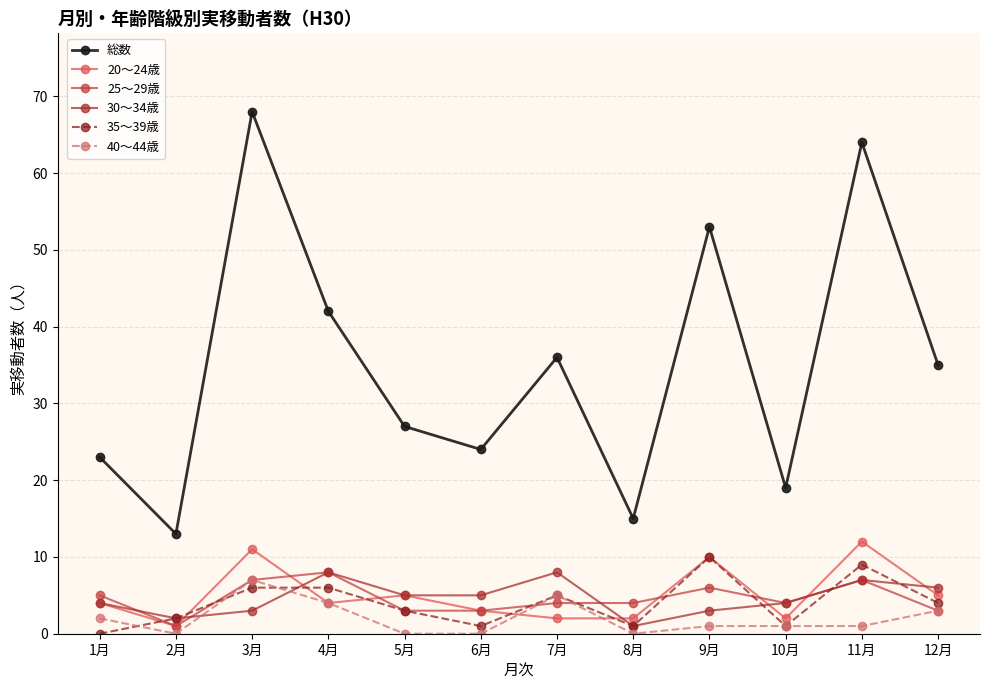

What is the difference between the second highest and minimum values in the 35～39歳 series?

9